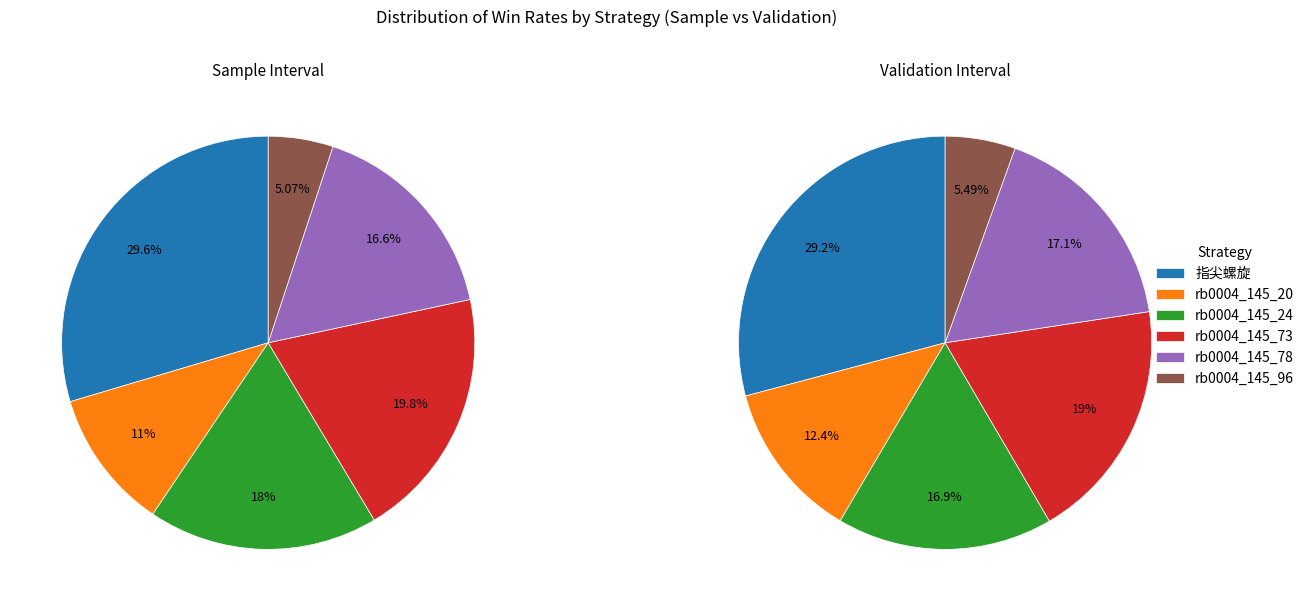

Between rb0004_145_20 and rb0004_145_73, which is larger?

rb0004_145_73